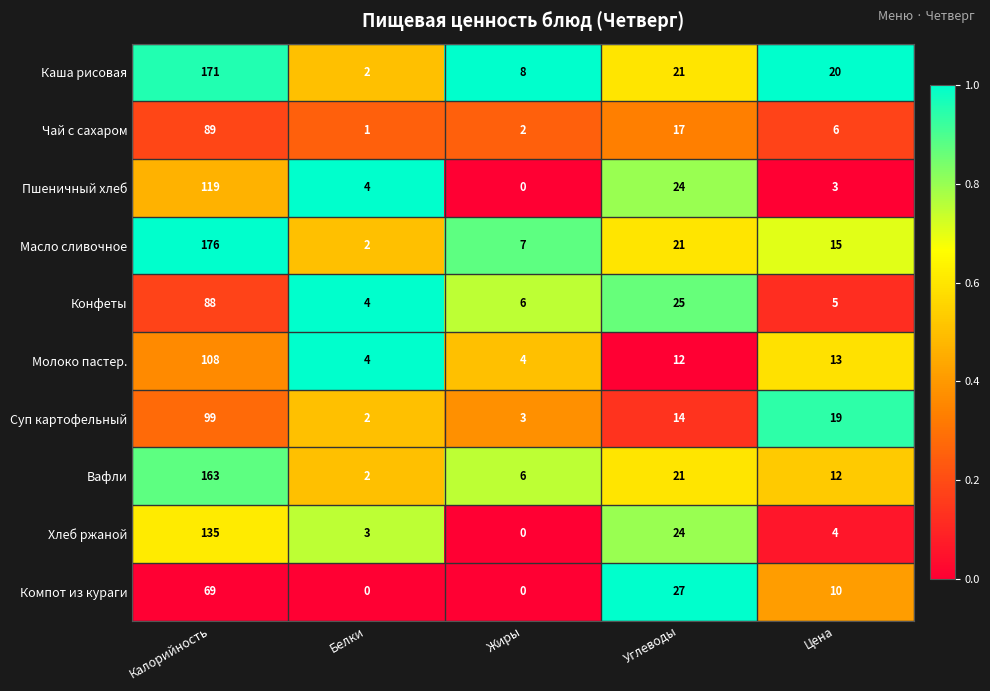

List the labels in order of Масло сливочное value, smallest first.

Белки, Жиры, Цена, Углеводы, Калорийность